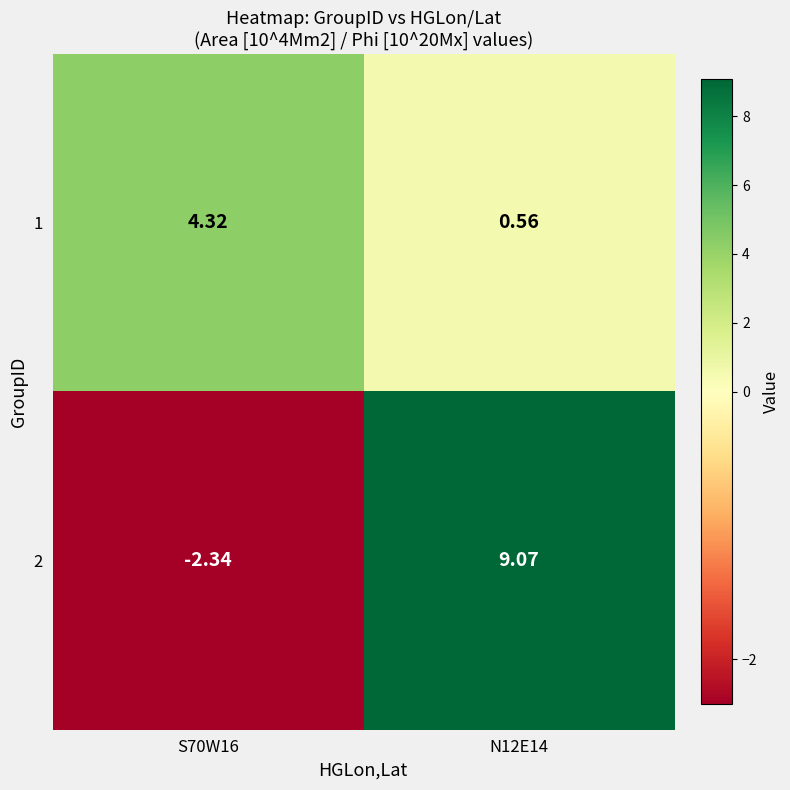

Reading right to left, list all the values displayed in this chart.

1: N12E14=0.6	S70W16=4.3
2: N12E14=9.1	S70W16=-2.3